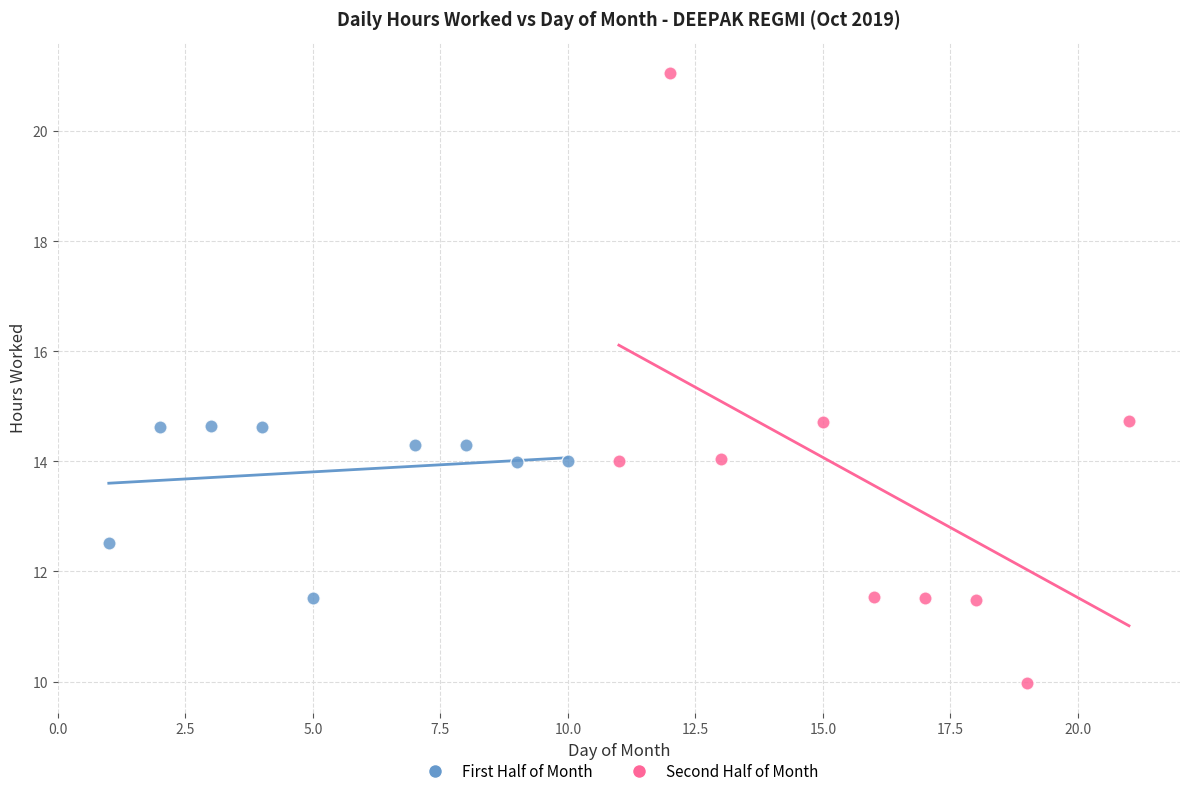

Which series reaches the minimum Y coordinate?

Second Half of Month